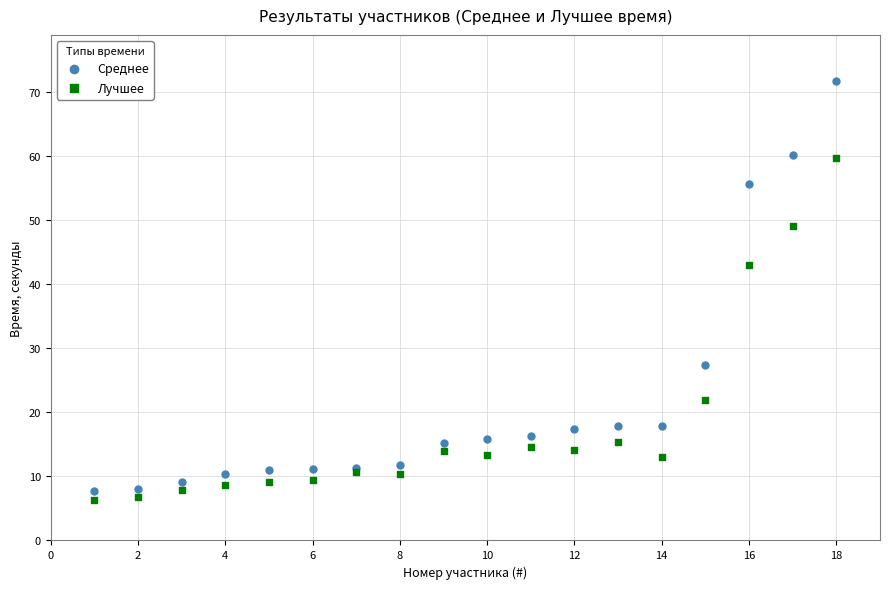

In the Лучшее series, what Y value is closest to 32?

21.9